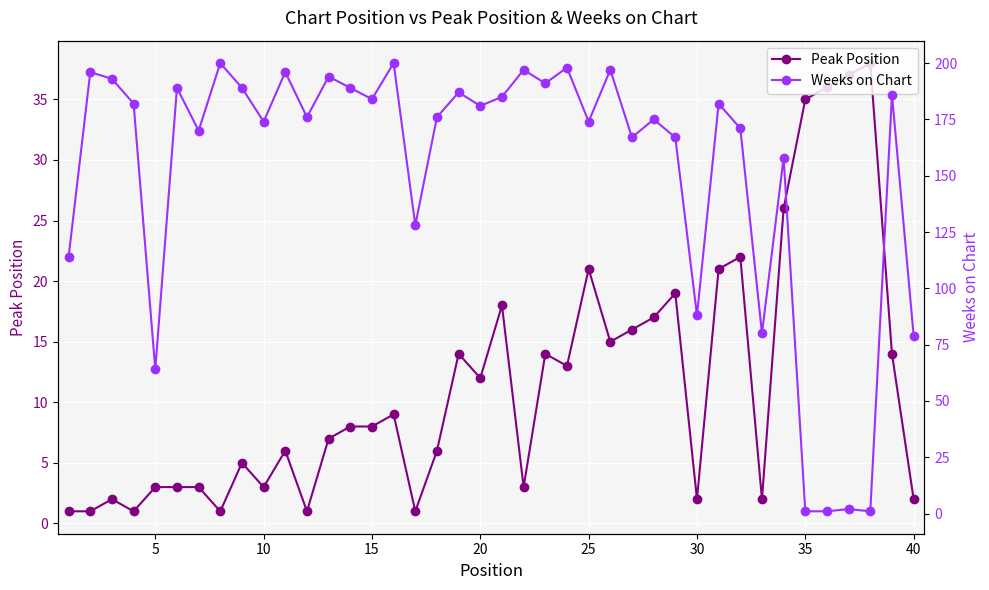

What is the maximum value for Peak Position?

38